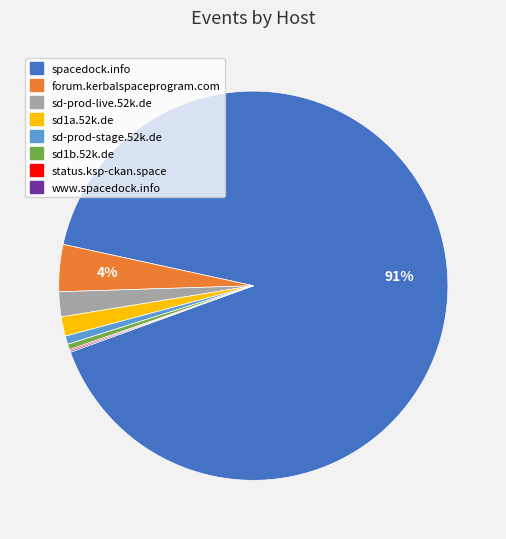

True or false: sd-prod-stage.52k.de accounts for 1% of the total.

True